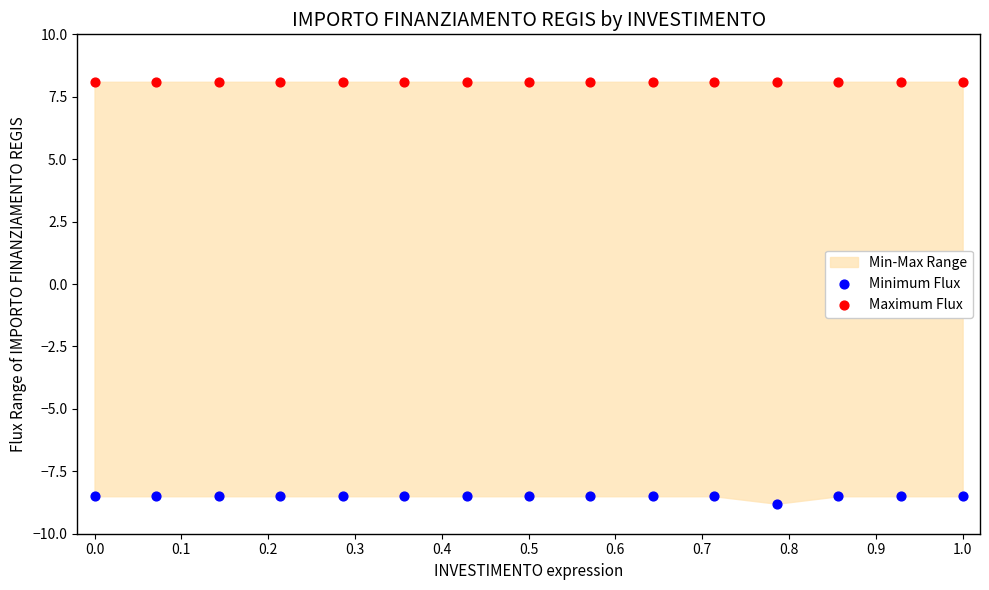

Which series reaches the minimum Y coordinate?

Minimum Flux